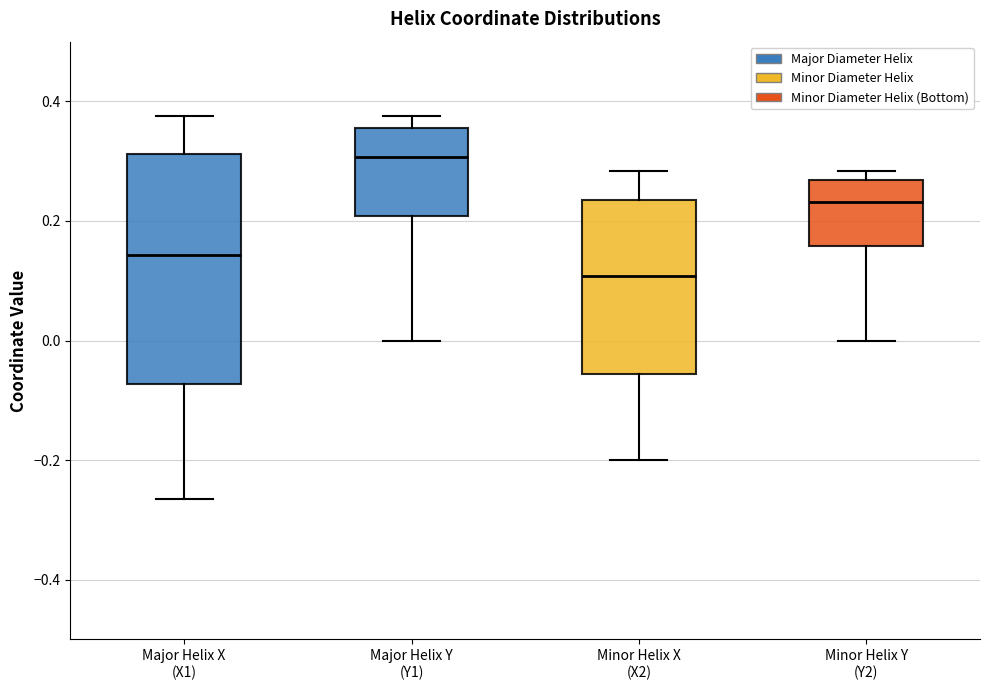

Where does the median line of the box for Minor Helix Y (Y2) sit on the y-axis? The values are not printed on the chart, so give them approximately, as read against the axis.

0.24